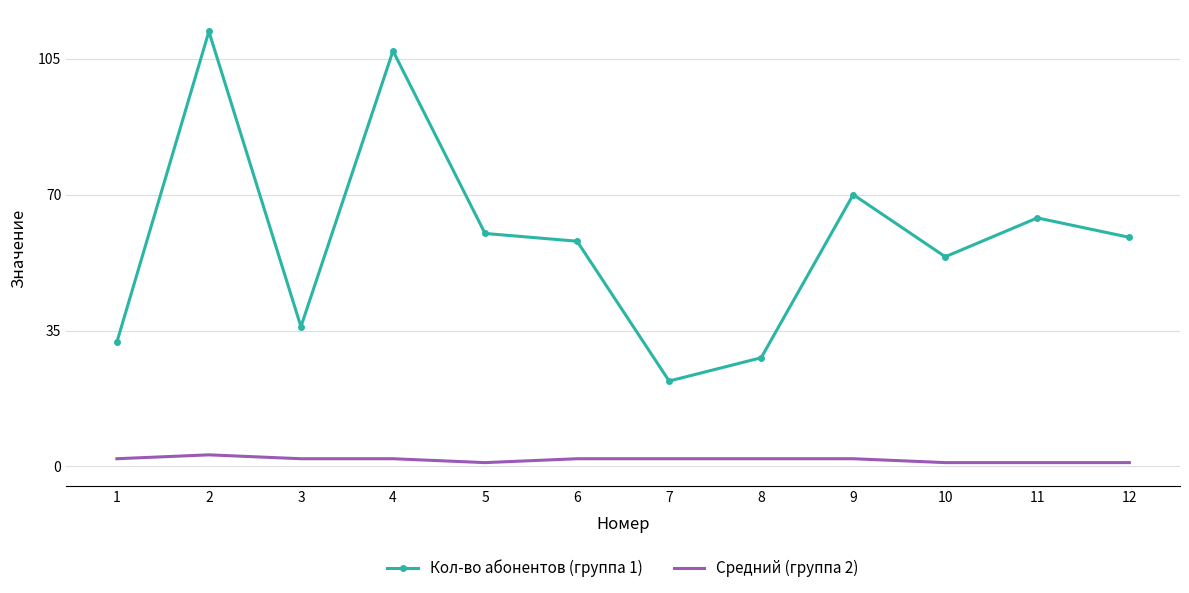

What is the total value across all series at 6?

60